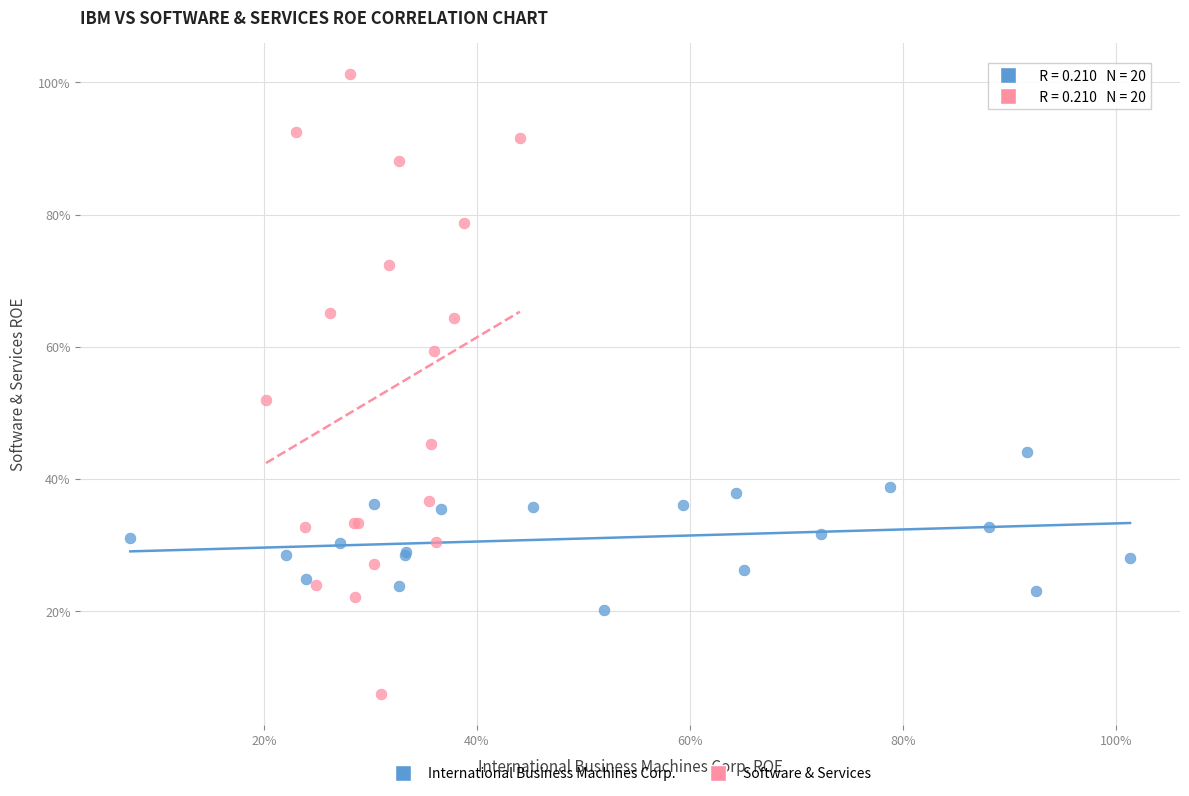

Which series contains the highest Y value?

Software & Services